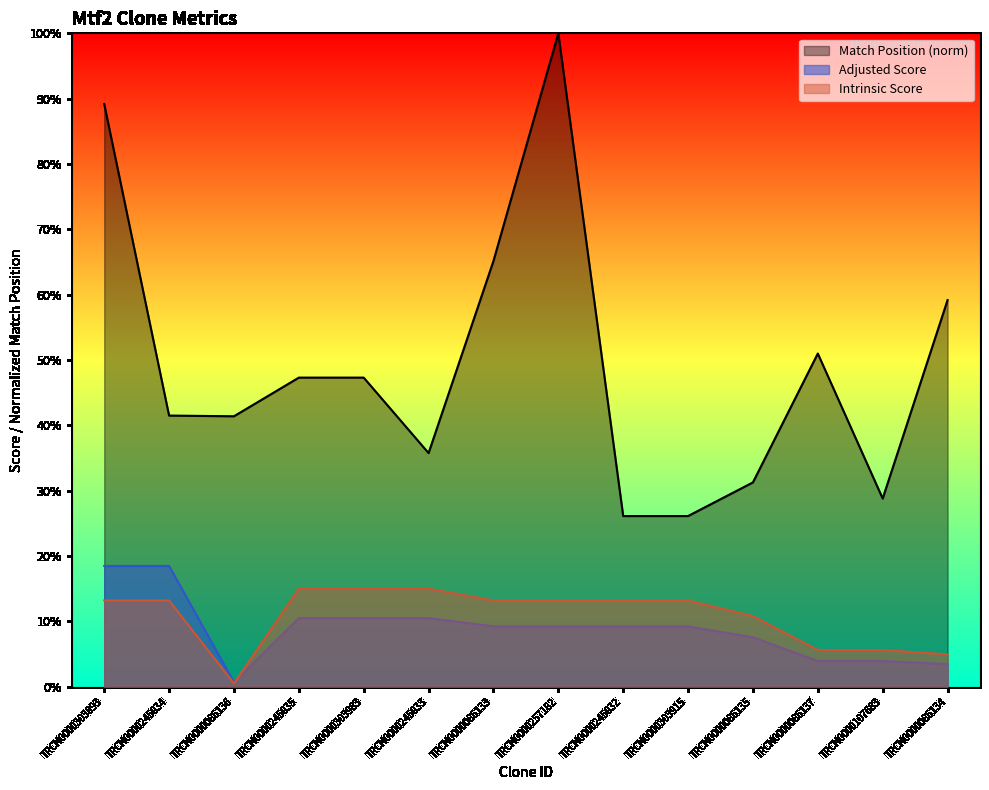

Which category has the highest value in the Match Position series?

TRCN0000257182